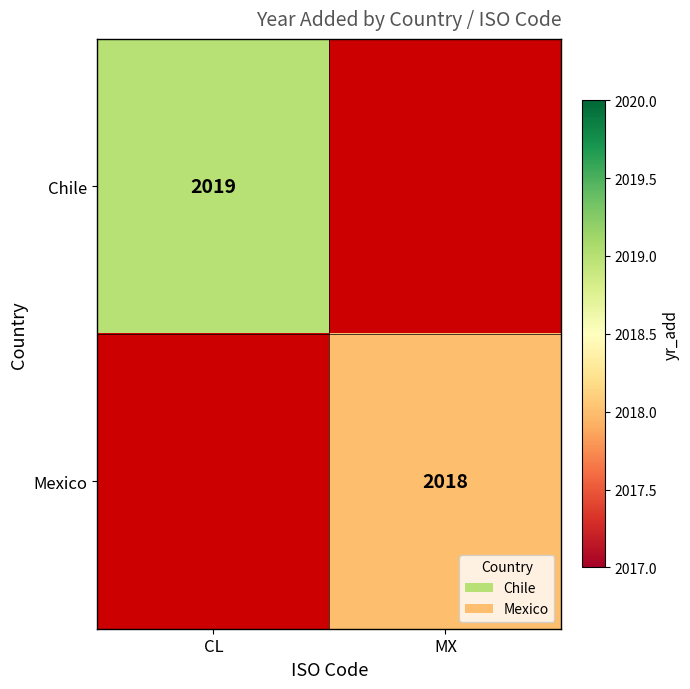

True or false: Chile has a value of 656 at CL.

False